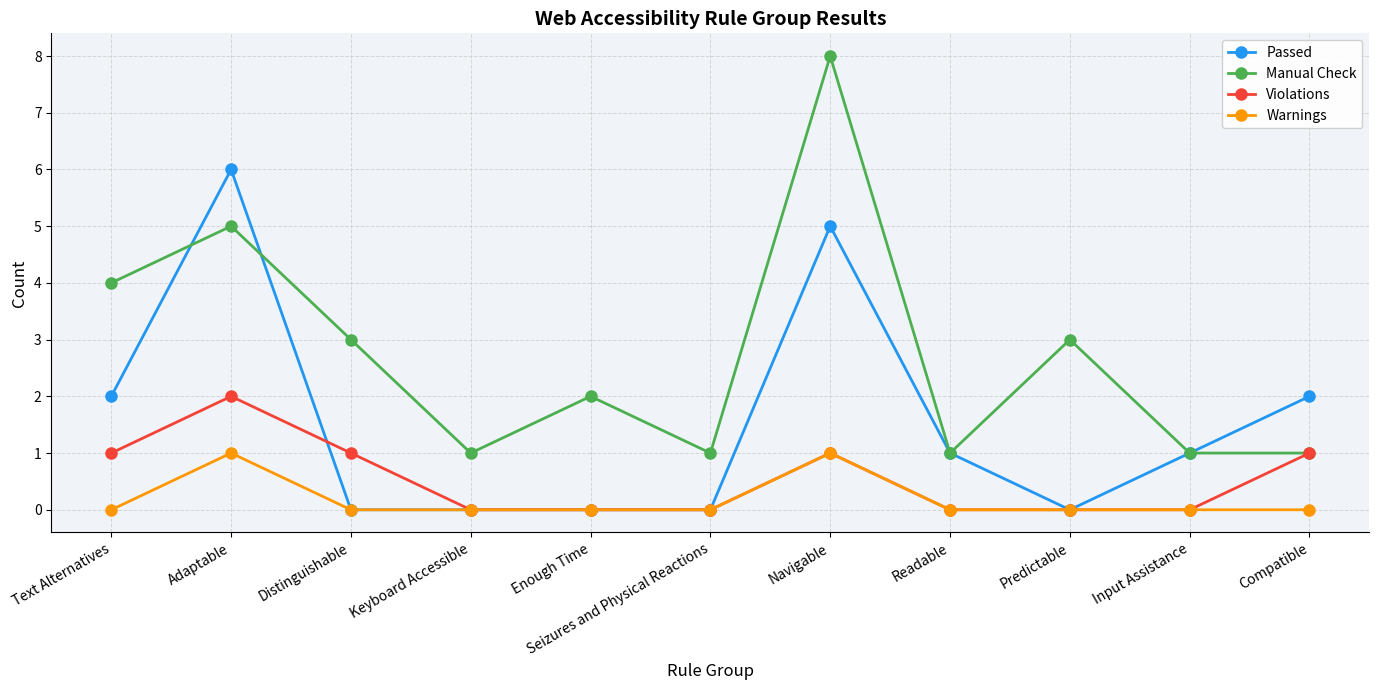

Which series has the largest total across all categories?

Manual Check